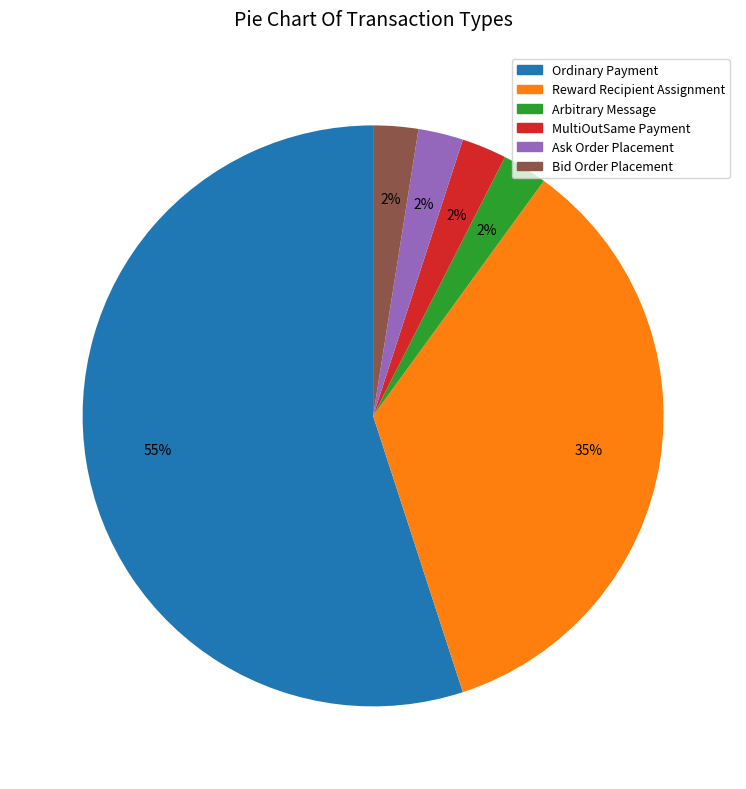

The Ask Order Placement slice represents 13% of the pie. True or false?

False